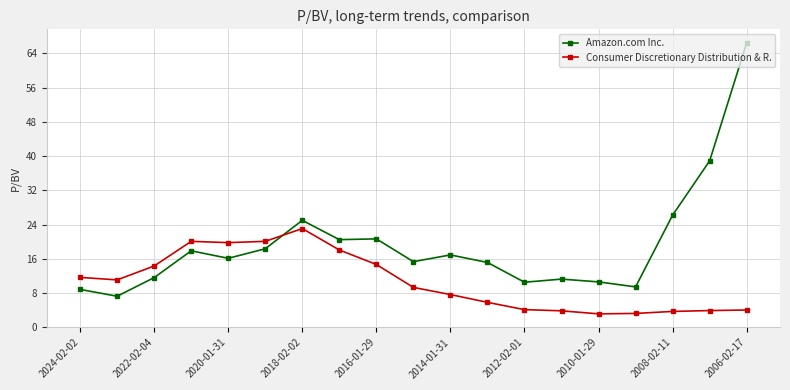

List the series in order of their overall mean, lowest first.

Consumer Discretionary Distribution & R., Amazon.com Inc.